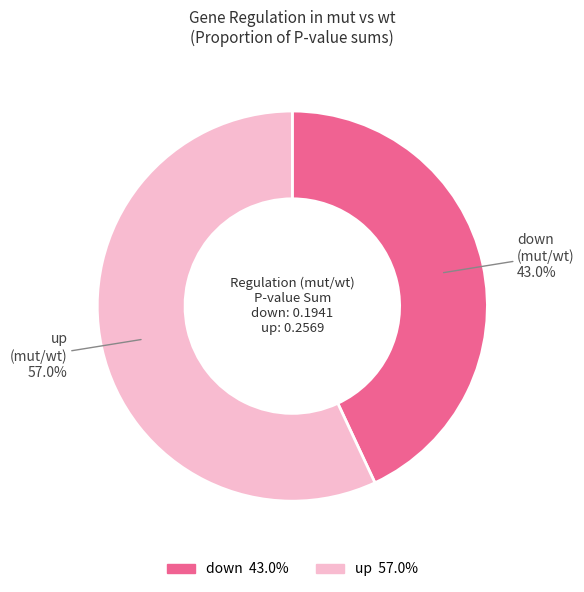

Between down and up, which is larger?

up